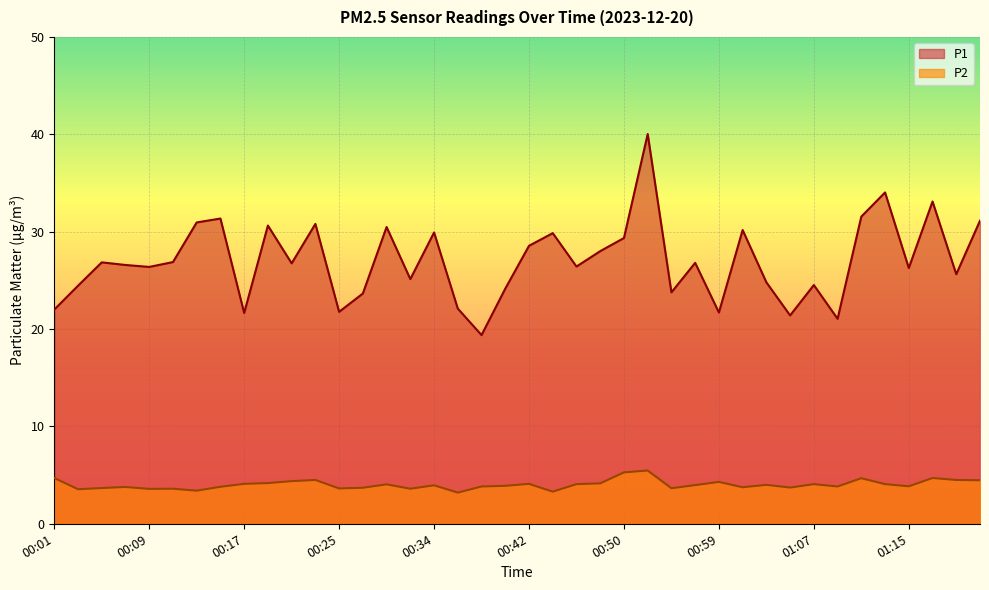

True or false: P2 and P1 cross at least once.

False